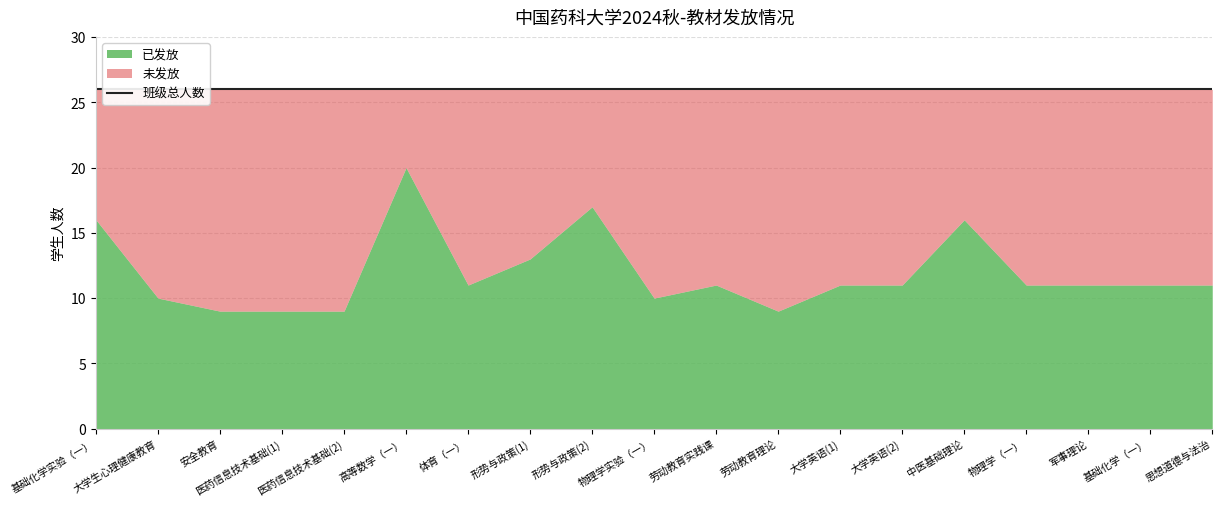

At which label is 基础化学实验（一） closest to 0?

大学生心理健康教育